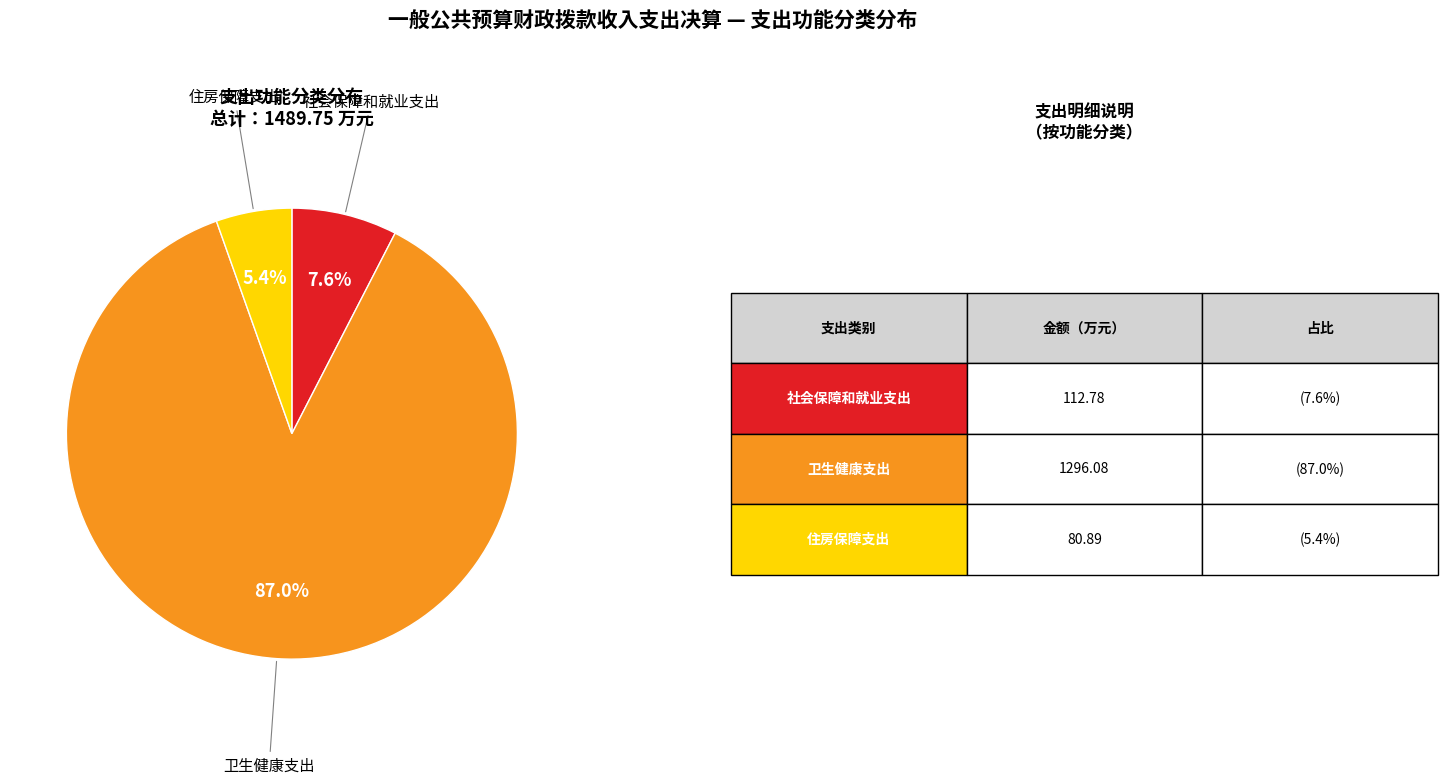

To the nearest percent, what is the combined percentage of 社会保障和就业支出 and 住房保障支出?

13%